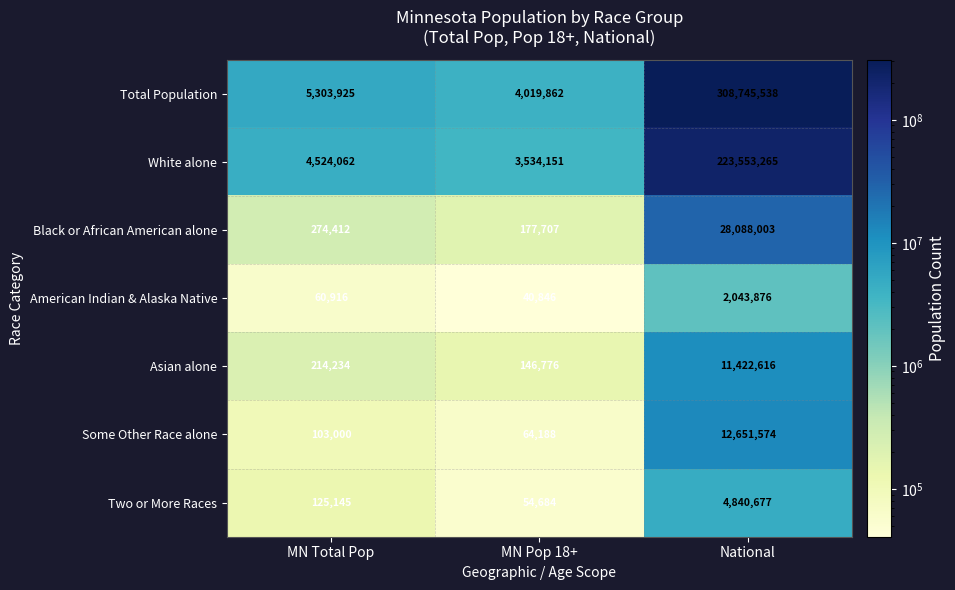

At how many categories does at least one series exceed 134462739?

1